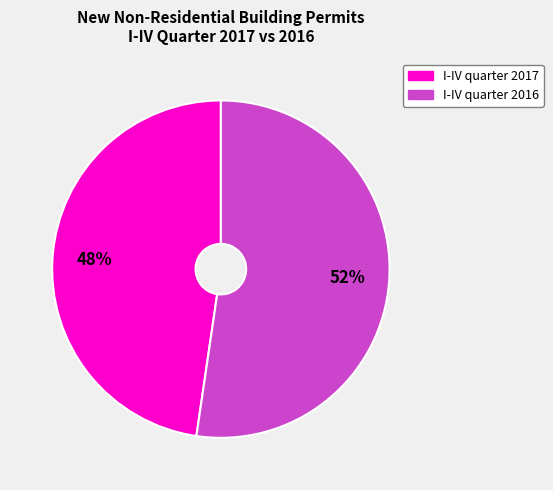

To the nearest percent, what is the average slice percentage?

50%